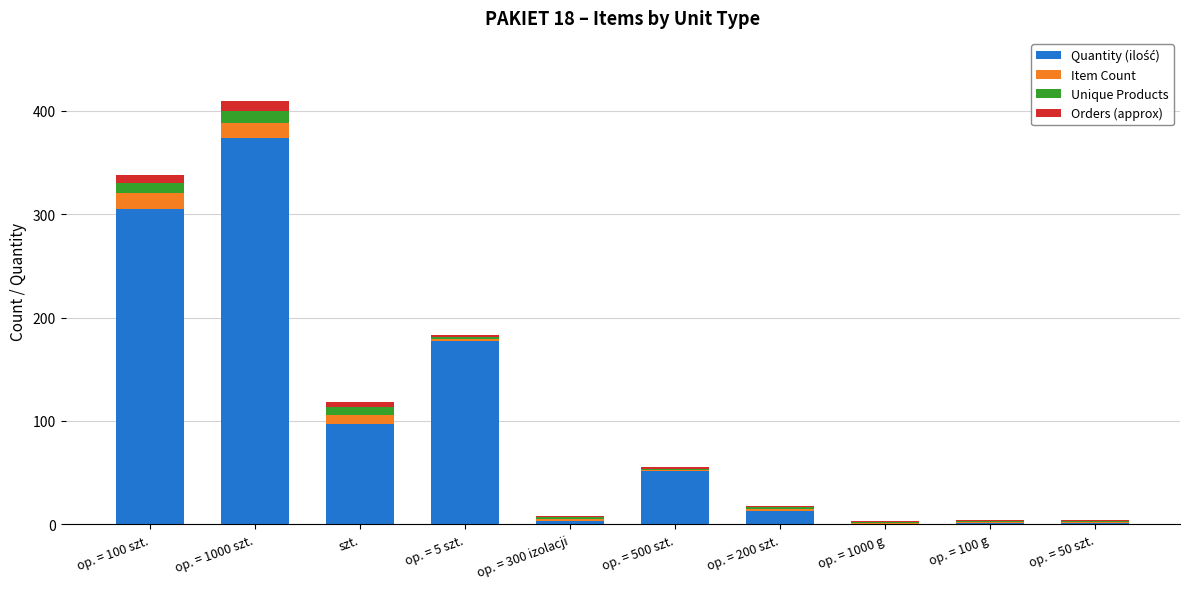

At which category is the sum across all series the highest?

op. = 1000 szt.